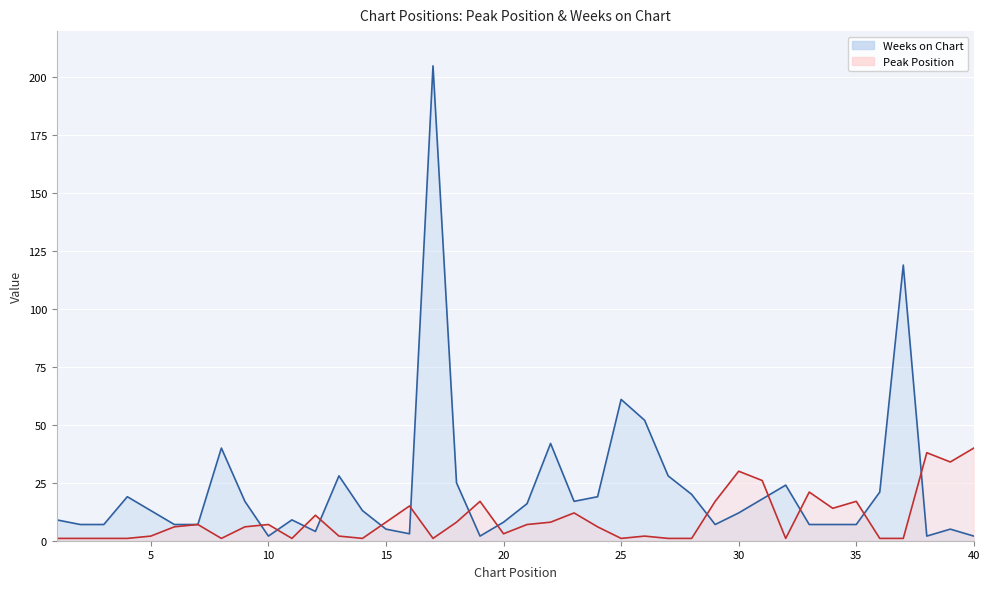

What is the total value across all series at 24?

25